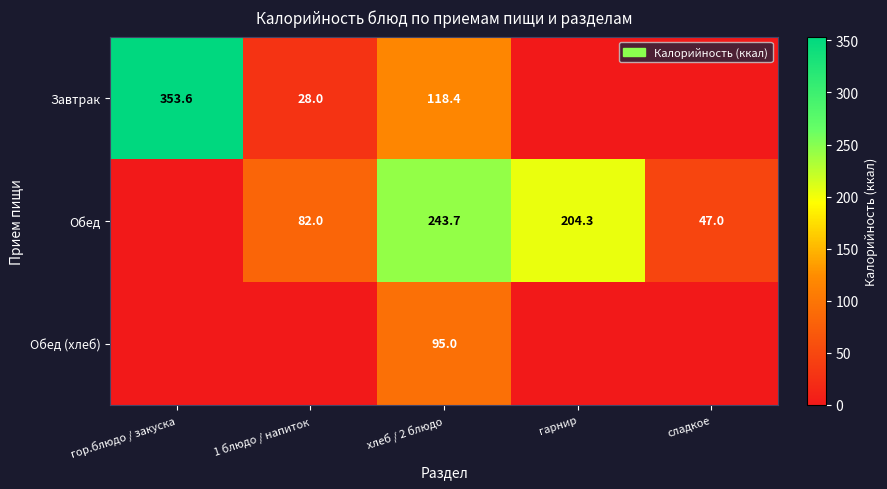

What is the difference between the Обед values at гарнир and хлеб / 2 блюдо?

39.4